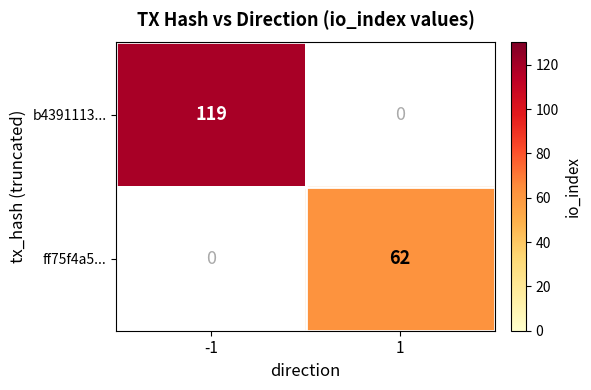

At how many categories does at least one series exceed 108?

1